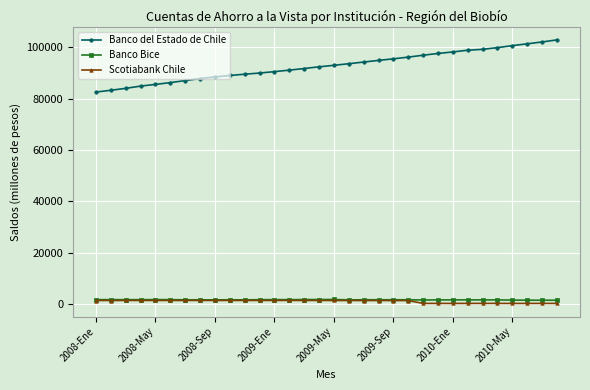

At how many categories does at least one series exceed 81899?

32